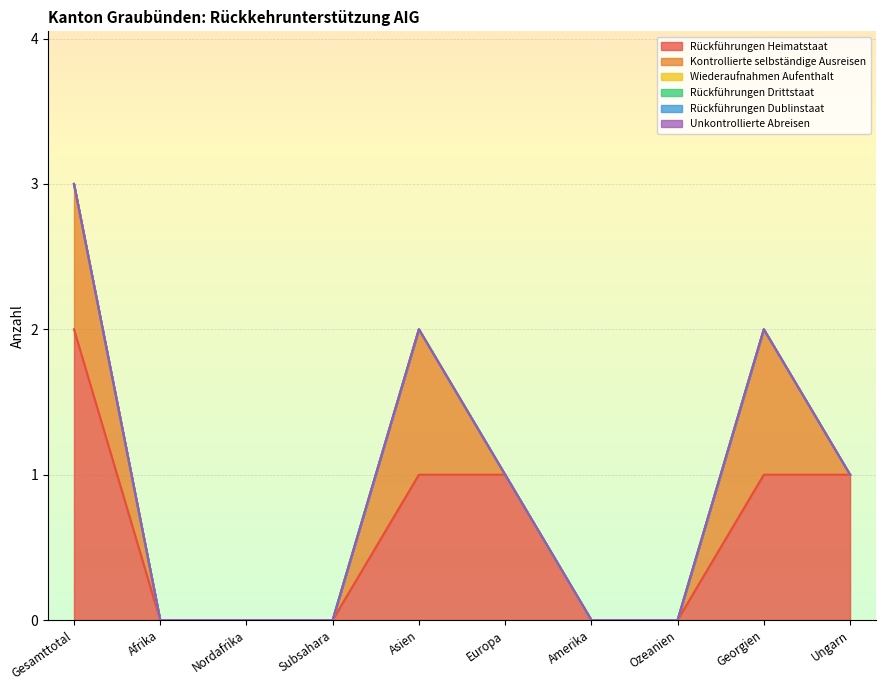

Reading left to right, what are all the values shown in this chart?

Rückführungen Heimatstaat: 2	0	0	0	1	1	0	0	1	1
Kontrollierte selbständige Ausreisen: 1	0	0	0	1	0	0	0	1	0
Wiederaufnahmen Aufenthalt: 0	0	0	0	0	0	0	0	0	0
Rückführungen Drittstaat: 0	0	0	0	0	0	0	0	0	0
Rückführungen Dublinstaat: 0	0	0	0	0	0	0	0	0	0
Unkontrollierte Abreisen: 0	0	0	0	0	0	0	0	0	0